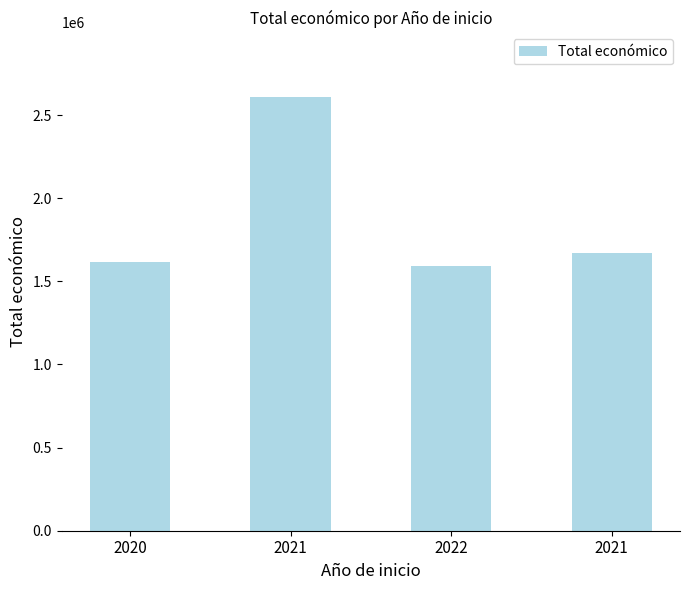

At which label does the data first exceed 1669400?

2021